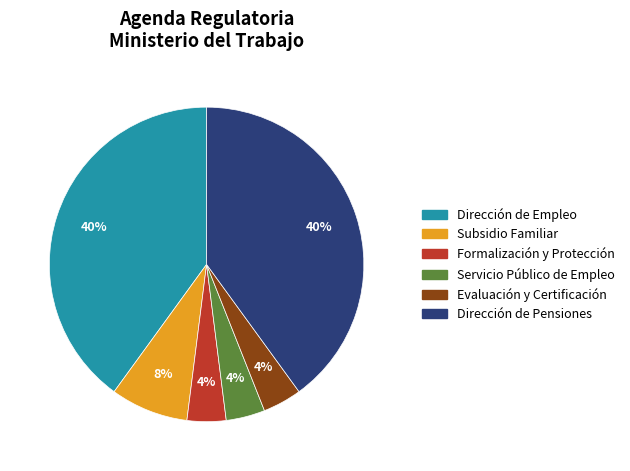

To the nearest percent, what is the difference between the largest and smallest slice percentages?

36%